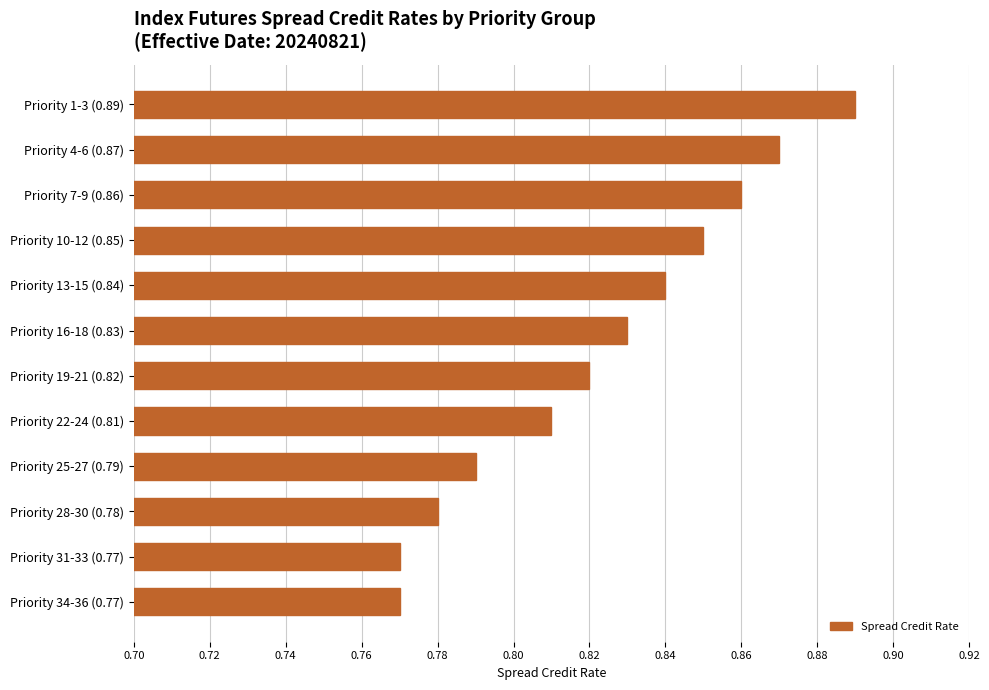

At which category does the chart reach its peak across all series?

Priority 1-3 (0.89)